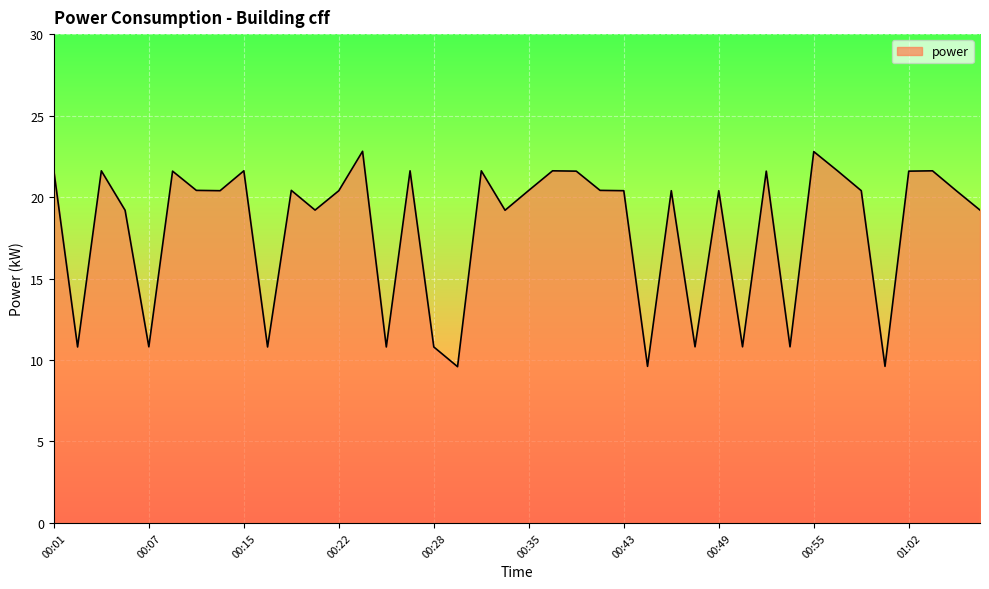

What is the difference between the maximum and minimum values?

13.2